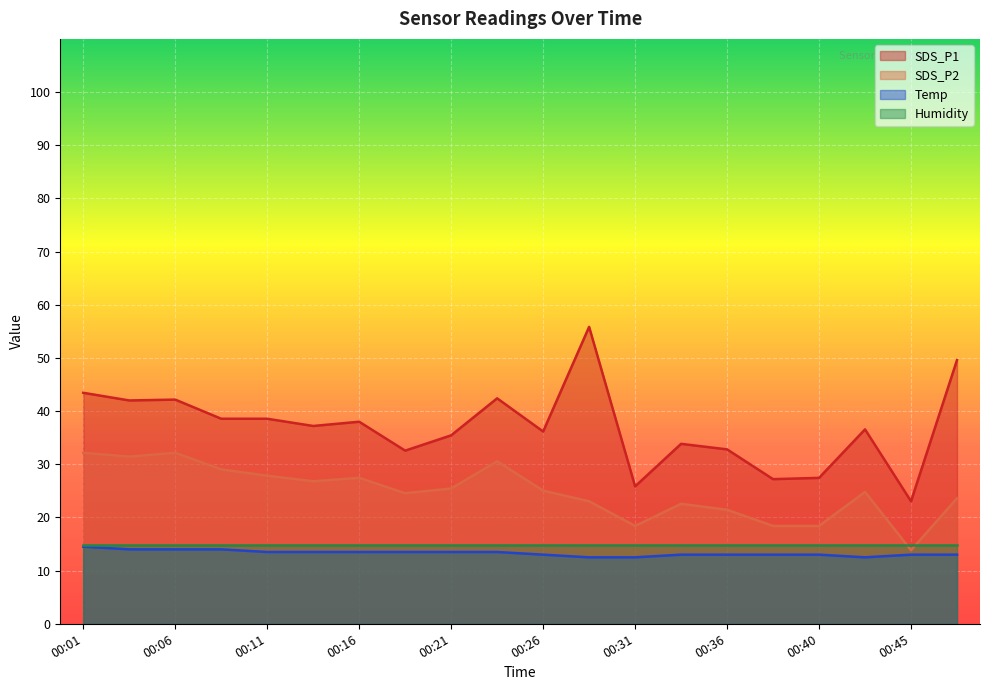

How many interior local peaks does the SDS_P2 series have?

5